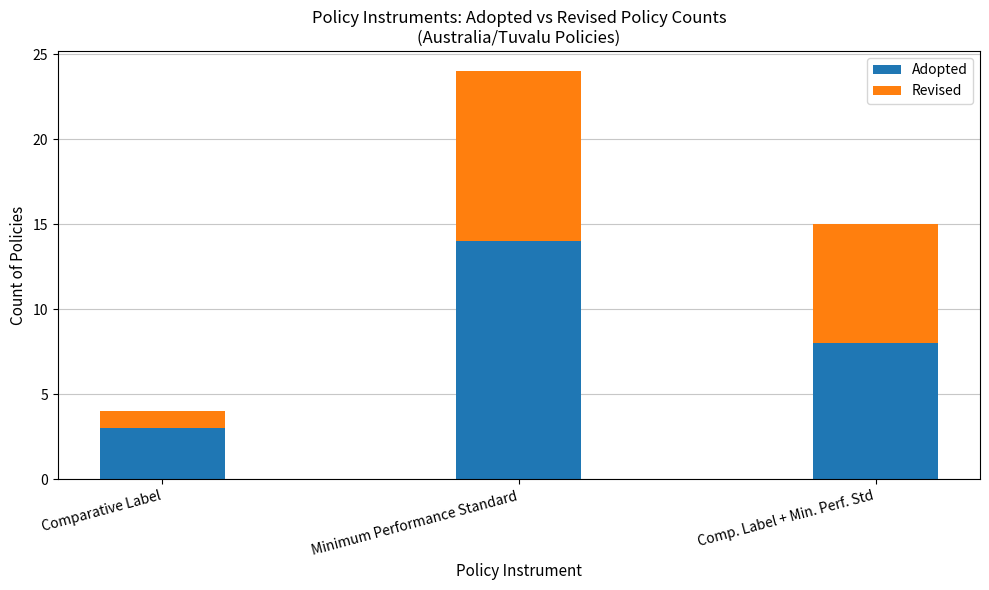

List the labels in order of Adopted value, largest first.

Minimum Performance Standard, Comp. Label + Min. Perf. Std, Comparative Label